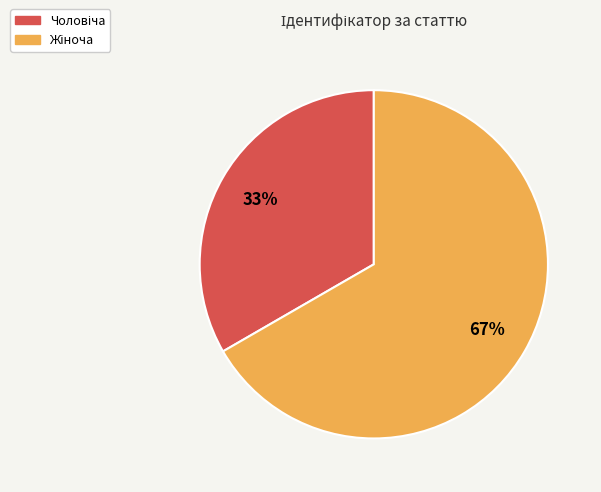

Does any single category account for the majority?

Yes